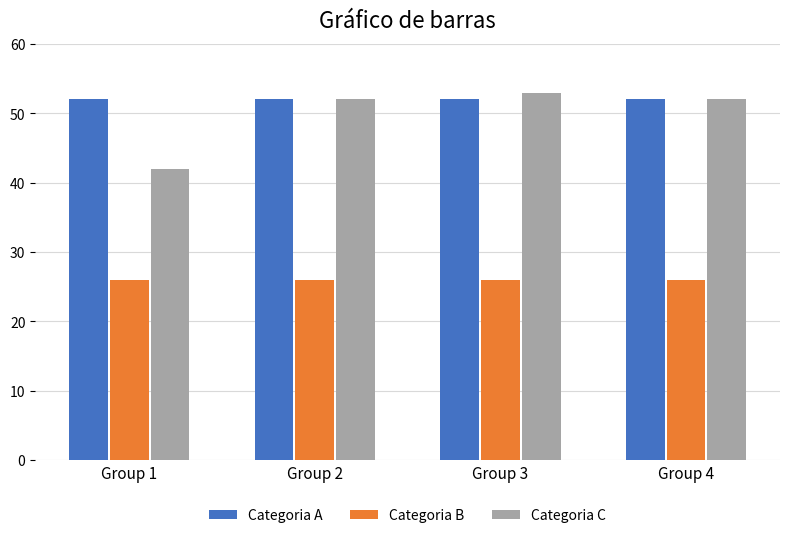

Rank the series by their maximum value, from highest to lowest.

Categoria C, Categoria A, Categoria B